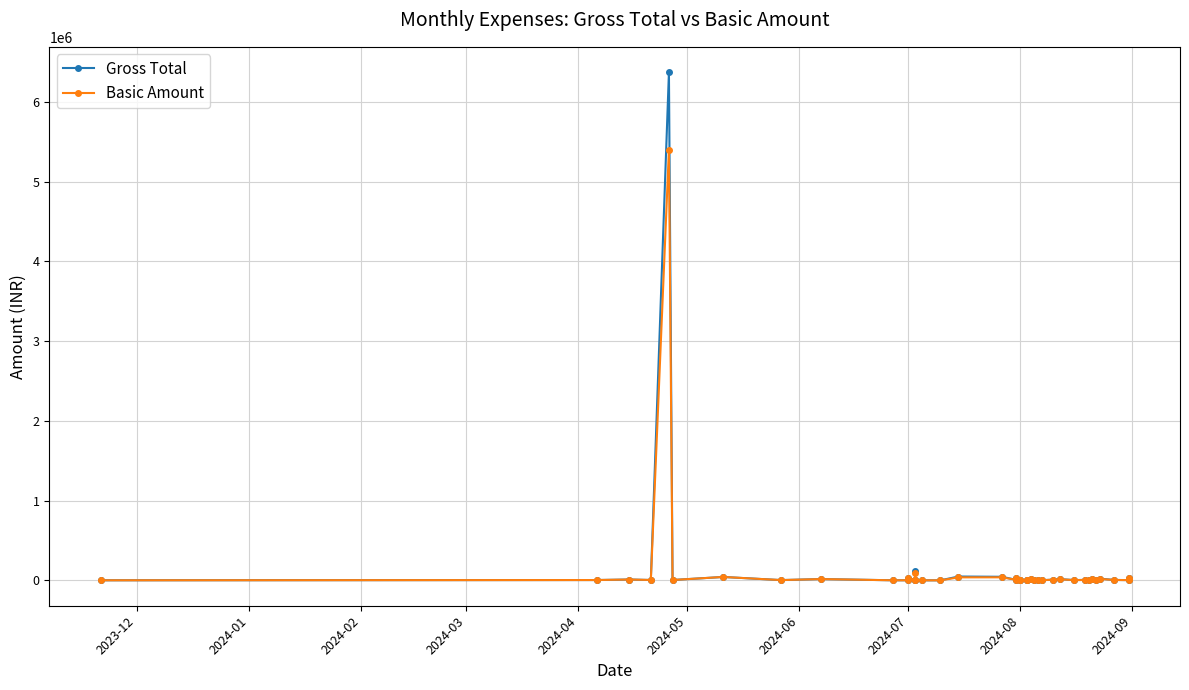

What is the difference between the maximum and minimum values in the Basic Amount series?

5399694.2